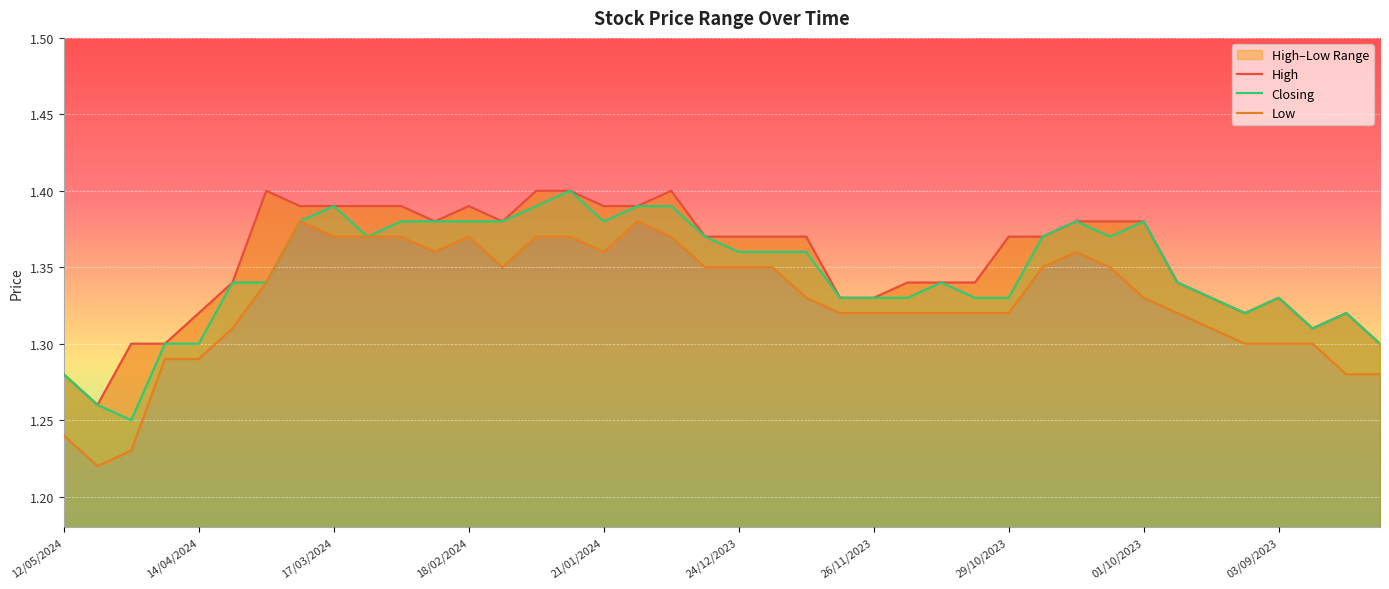

Reading right to left, list all the values displayed in this chart.

High: 13/08/2023=1.3	20/08/2023=1.3	27/08/2023=1.3	03/09/2023=1.3	10/09/2023=1.3	17/09/2023=1.3	24/09/2023=1.3	01/10/2023=1.4	08/10/2023=1.4	15/10/2023=1.4	22/10/2023=1.4	29/10/2023=1.4	05/11/2023=1.3	12/11/2023=1.3	19/11/2023=1.3	26/11/2023=1.3	03/12/2023=1.3	10/12/2023=1.4	17/12/2023=1.4	24/12/2023=1.4	31/12/2023=1.4	07/01/2024=1.4	14/01/2024=1.4	21/01/2024=1.4	28/01/2024=1.4	04/02/2024=1.4	11/02/2024=1.4	18/02/2024=1.4	25/02/2024=1.4	03/03/2024=1.4	10/03/2024=1.4	17/03/2024=1.4	24/03/2024=1.4	31/03/2024=1.4	07/04/2024=1.3	14/04/2024=1.3	21/04/2024=1.3	28/04/2024=1.3	05/05/2024=1.3	12/05/2024=1.3
Low: 13/08/2023=1.3	20/08/2023=1.3	27/08/2023=1.3	03/09/2023=1.3	10/09/2023=1.3	17/09/2023=1.3	24/09/2023=1.3	01/10/2023=1.3	08/10/2023=1.4	15/10/2023=1.4	22/10/2023=1.4	29/10/2023=1.3	05/11/2023=1.3	12/11/2023=1.3	19/11/2023=1.3	26/11/2023=1.3	03/12/2023=1.3	10/12/2023=1.3	17/12/2023=1.4	24/12/2023=1.4	31/12/2023=1.4	07/01/2024=1.4	14/01/2024=1.4	21/01/2024=1.4	28/01/2024=1.4	04/02/2024=1.4	11/02/2024=1.4	18/02/2024=1.4	25/02/2024=1.4	03/03/2024=1.4	10/03/2024=1.4	17/03/2024=1.4	24/03/2024=1.4	31/03/2024=1.3	07/04/2024=1.3	14/04/2024=1.3	21/04/2024=1.3	28/04/2024=1.2	05/05/2024=1.2	12/05/2024=1.2
Closing: 13/08/2023=1.3	20/08/2023=1.3	27/08/2023=1.3	03/09/2023=1.3	10/09/2023=1.3	17/09/2023=1.3	24/09/2023=1.3	01/10/2023=1.4	08/10/2023=1.4	15/10/2023=1.4	22/10/2023=1.4	29/10/2023=1.3	05/11/2023=1.3	12/11/2023=1.3	19/11/2023=1.3	26/11/2023=1.3	03/12/2023=1.3	10/12/2023=1.4	17/12/2023=1.4	24/12/2023=1.4	31/12/2023=1.4	07/01/2024=1.4	14/01/2024=1.4	21/01/2024=1.4	28/01/2024=1.4	04/02/2024=1.4	11/02/2024=1.4	18/02/2024=1.4	25/02/2024=1.4	03/03/2024=1.4	10/03/2024=1.4	17/03/2024=1.4	24/03/2024=1.4	31/03/2024=1.3	07/04/2024=1.3	14/04/2024=1.3	21/04/2024=1.3	28/04/2024=1.2	05/05/2024=1.3	12/05/2024=1.3